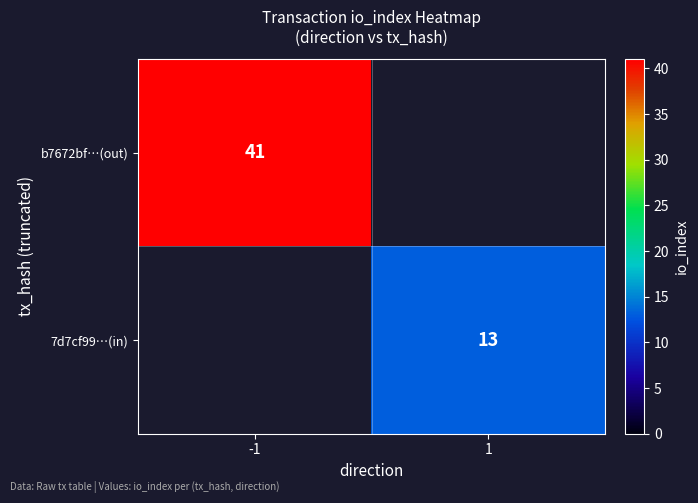

Is the value of 7d7cf99…(in) at 1 greater than the value of b7672bf…(out) at -1?

No